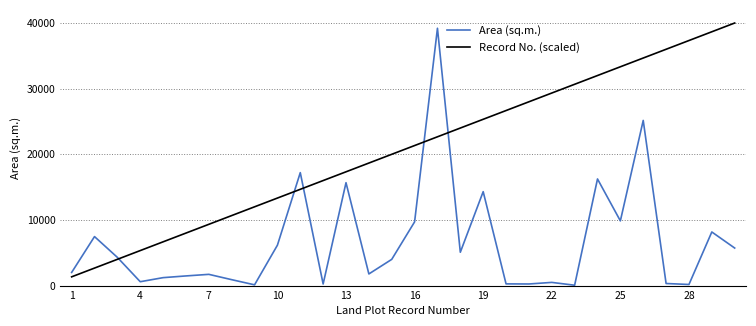

What is the maximum value for Record No. (scaled)?

40000.0